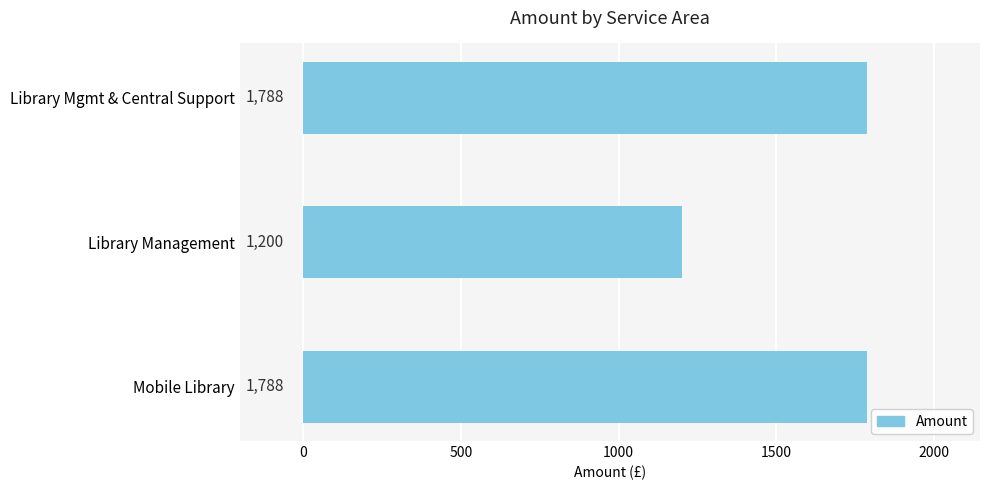

Reading bottom to top, extract all data points from this chart.

Mobile Library=1788	Library Management=1200	Library Mgmt & Central Support=1788